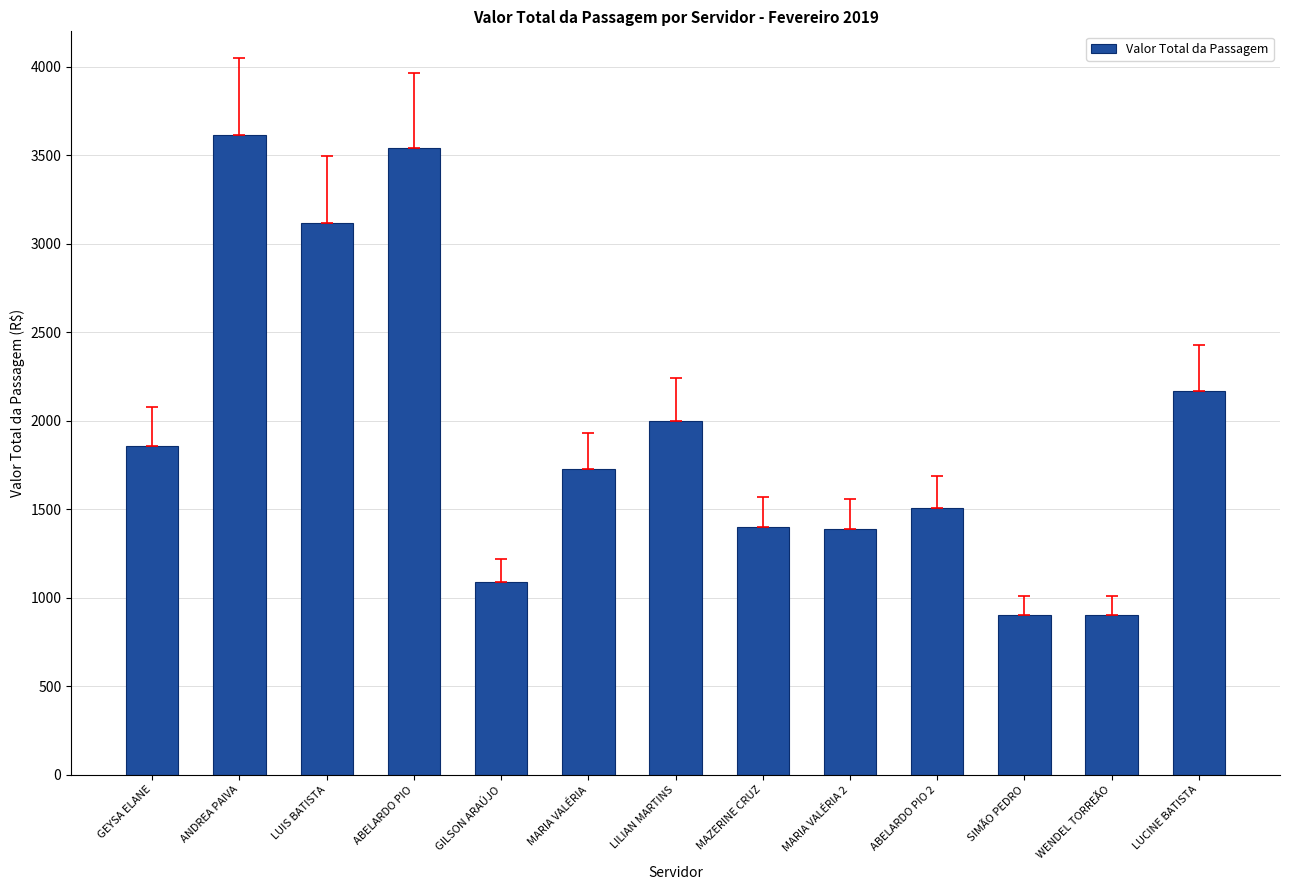

What is the label of the 6th bar from the left?

MARIA VALÉRIA